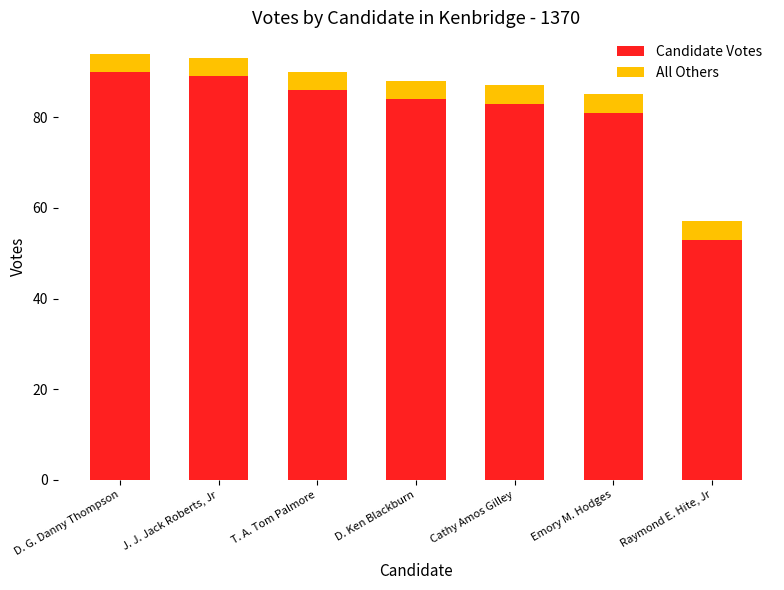

What are all the series names shown in the legend?

Candidate Votes, All Others